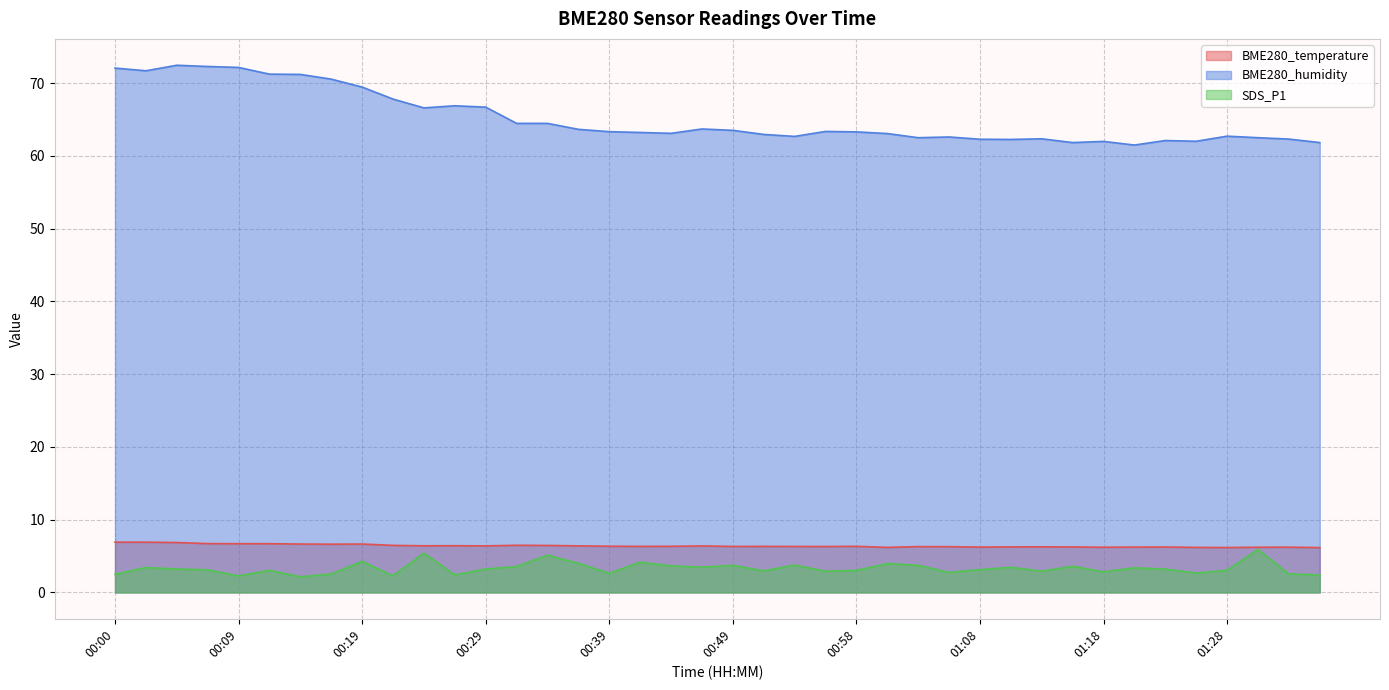

The value of BME280_humidity at 01:13 is 16.4. True or false?

False